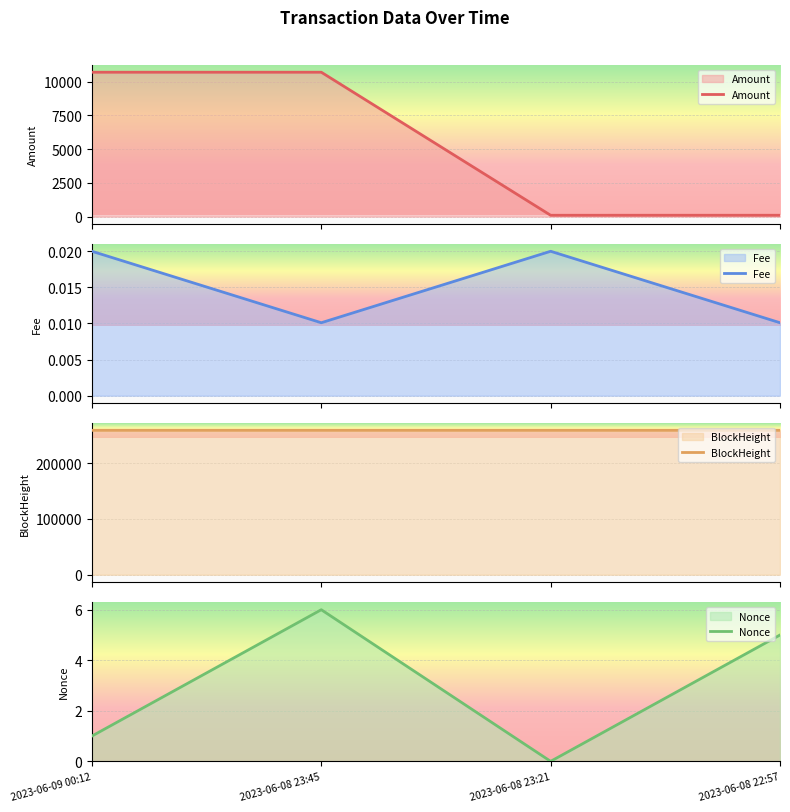

Where is the first local minimum for Amount?

2023-06-08 23:21